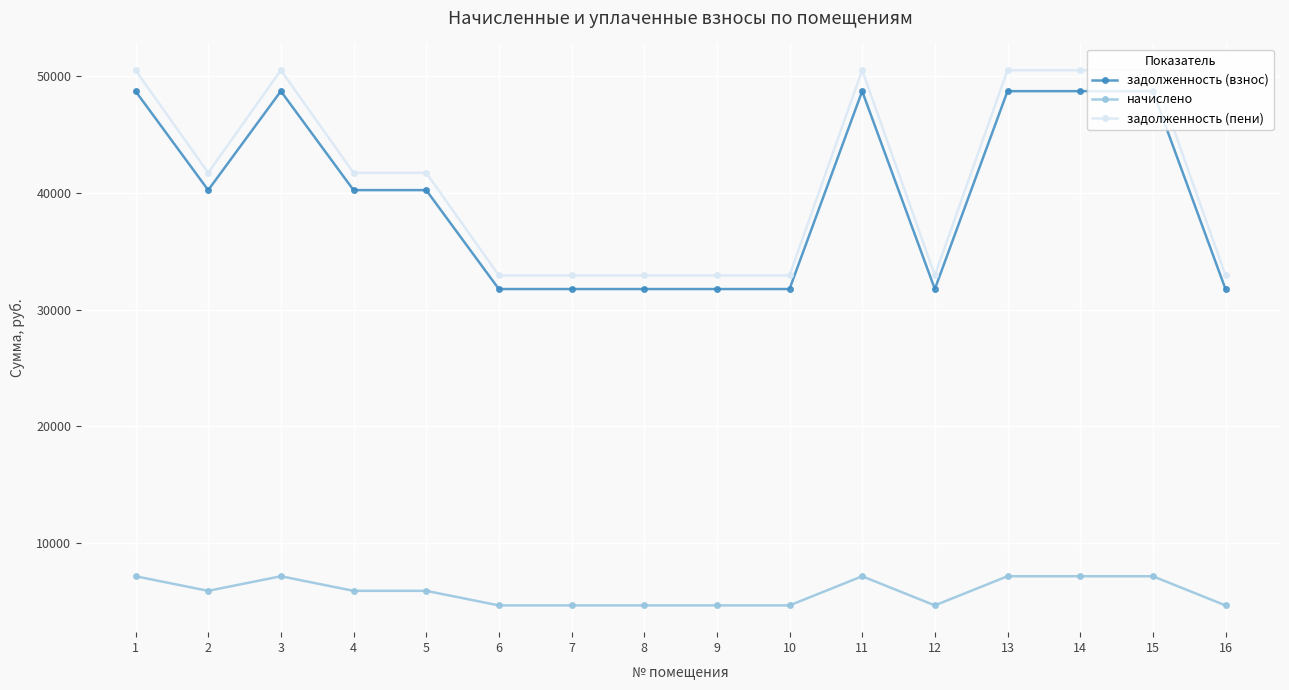

What is the difference between the начислено values at 16 and 1?

2496.0